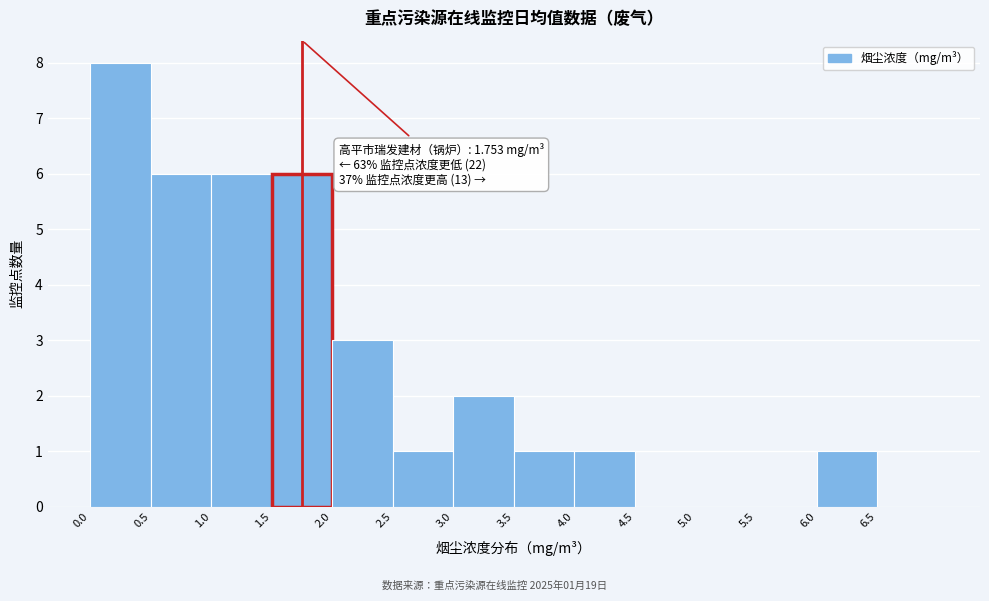

Over which range of the x-axis is the bar tallest?

0.0 to 0.5